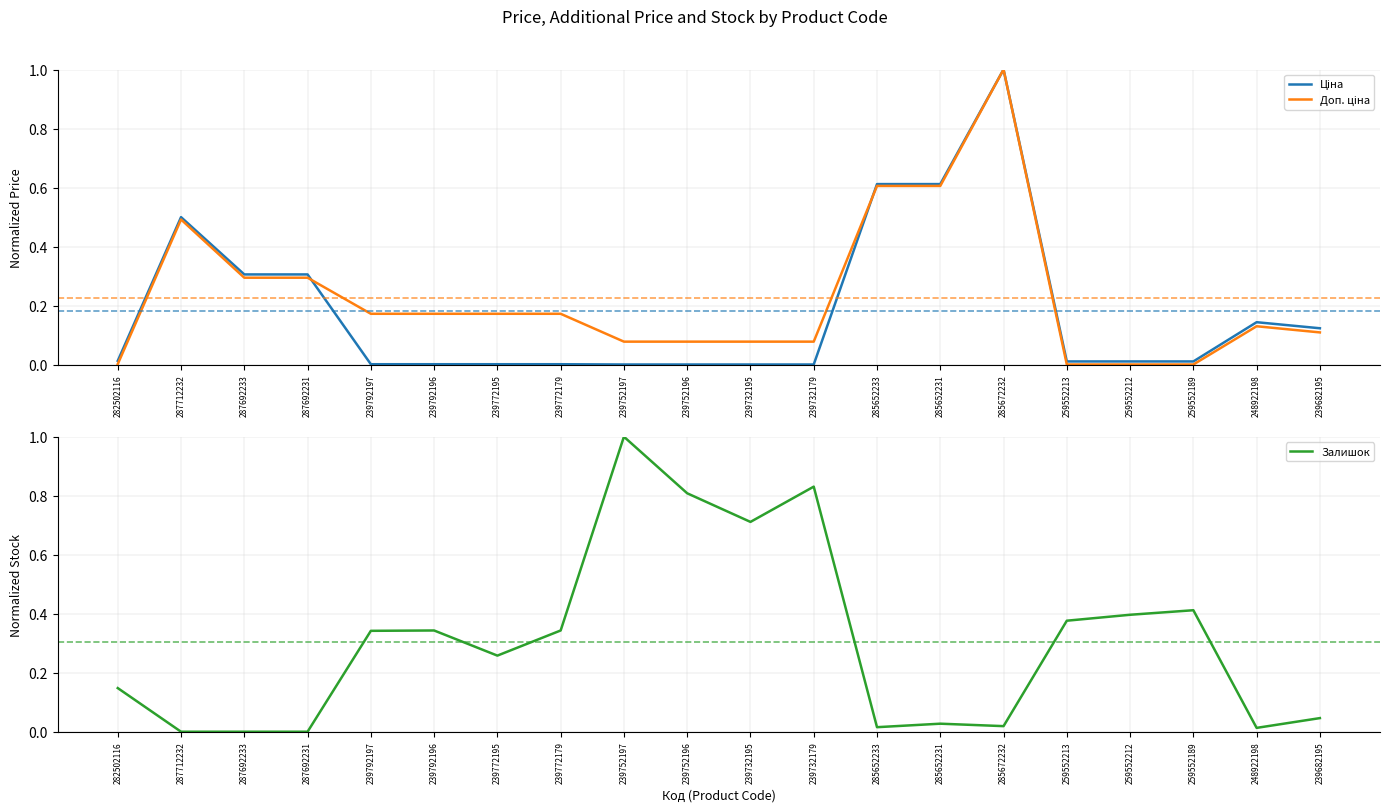

Which series changed the most between 259552212 and 248922198?

Залишок